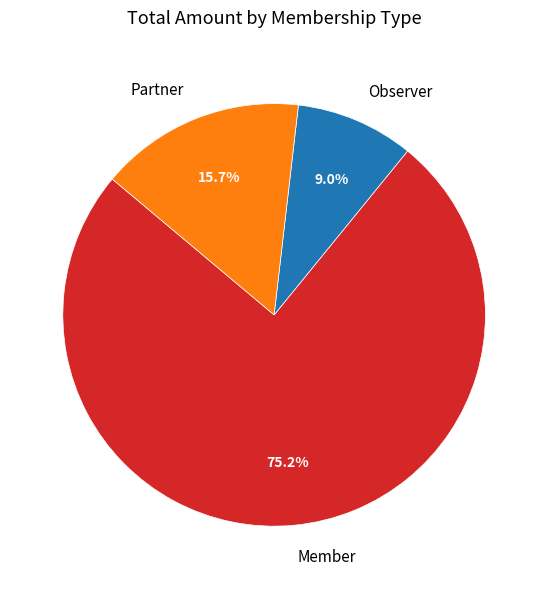

What is the smallest slice in the pie chart?

Observer